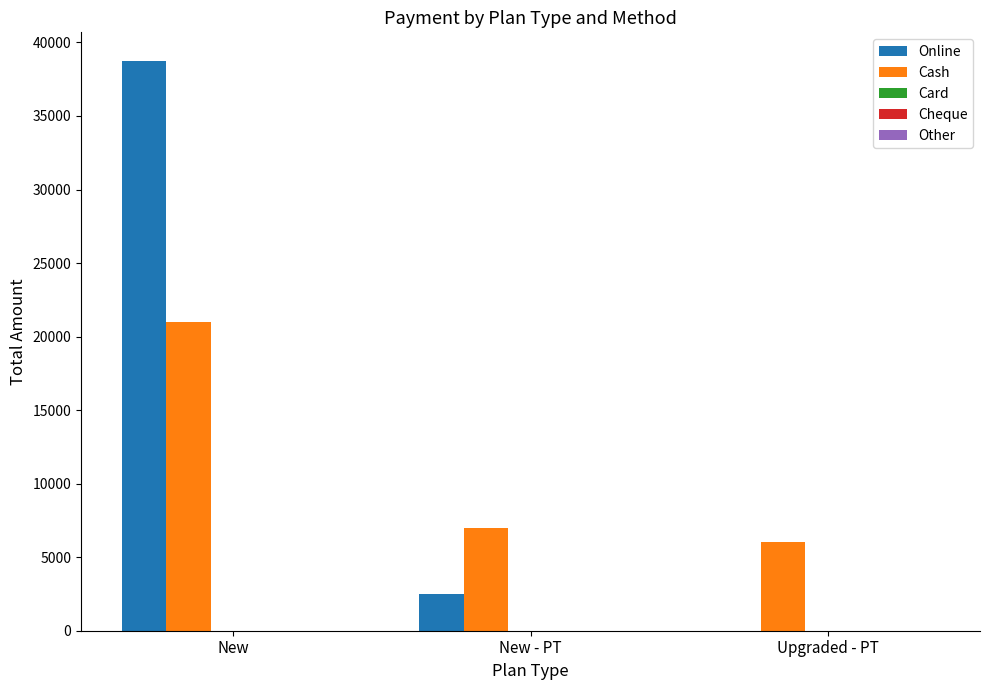

Which series changed the most between New and Upgraded - PT?

Online